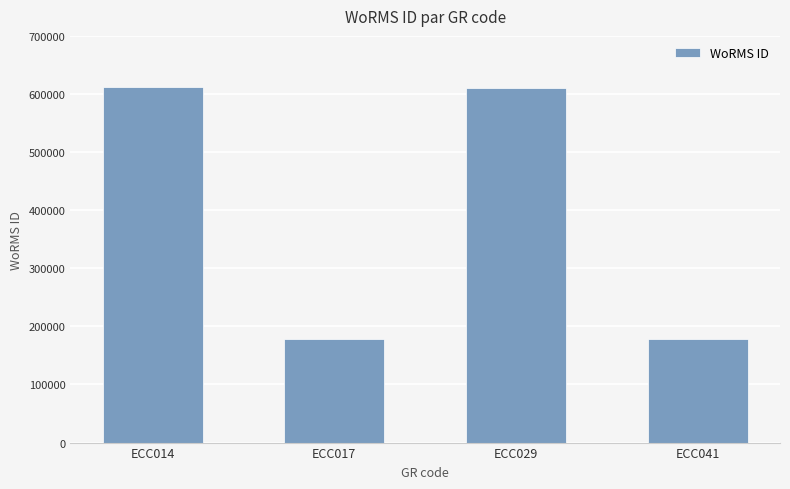

At which label is the value closest to 395552?

ECC029